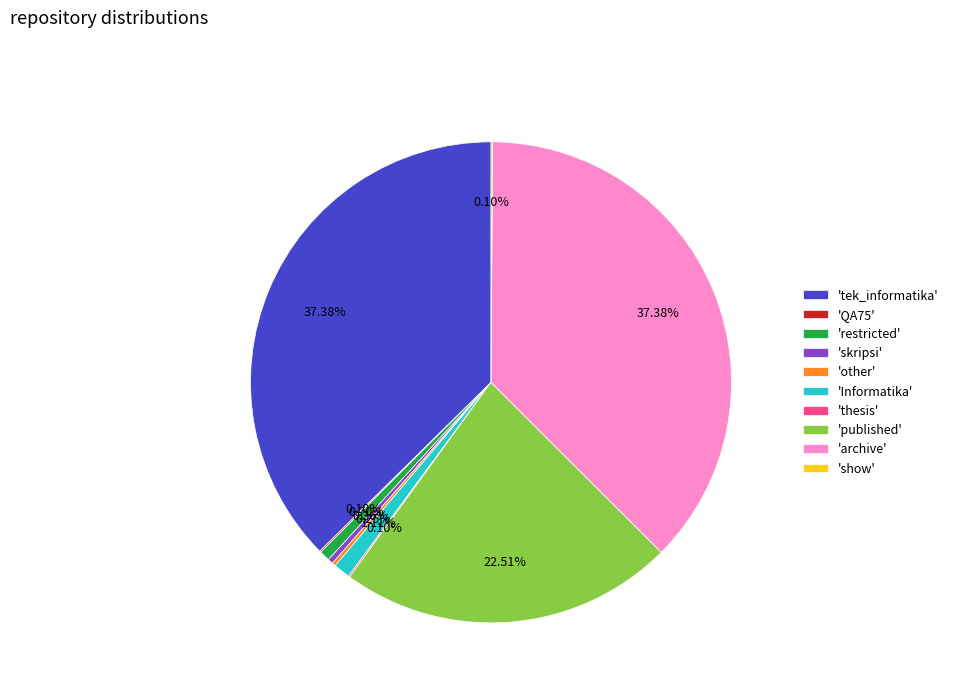

Is there a majority slice in this chart?

No